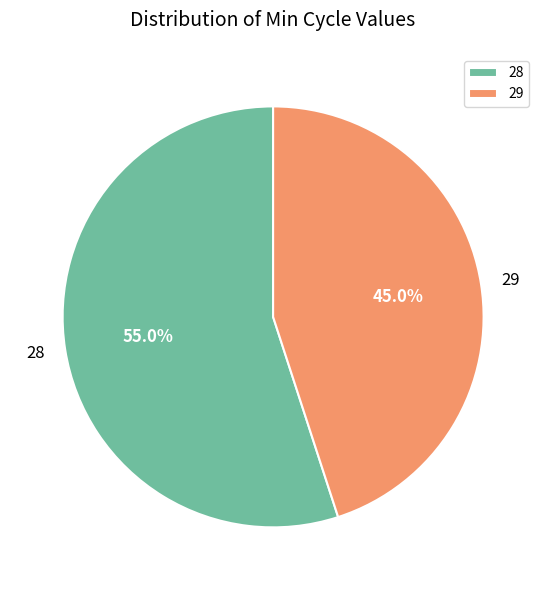

Which category has the biggest portion of the pie?

28